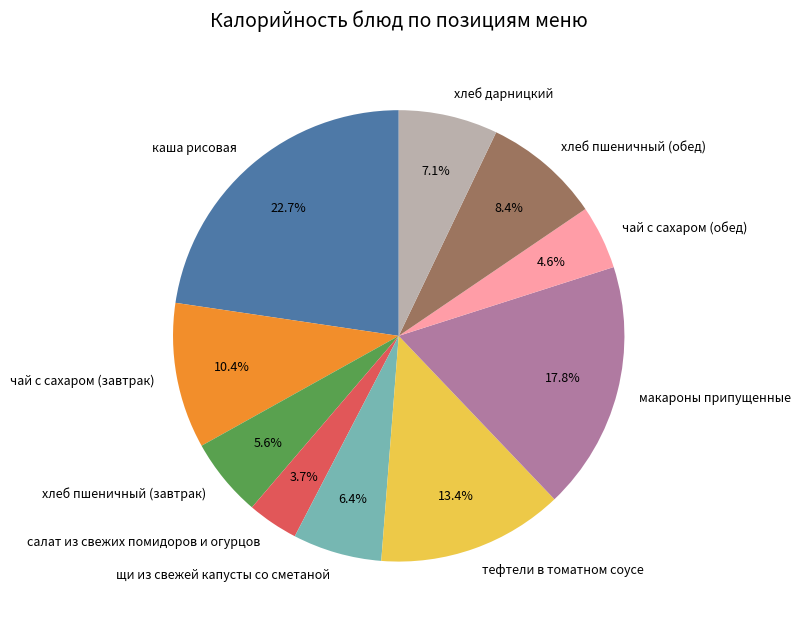

What percentage is NOT represented by макароны припущенные?

82.2%